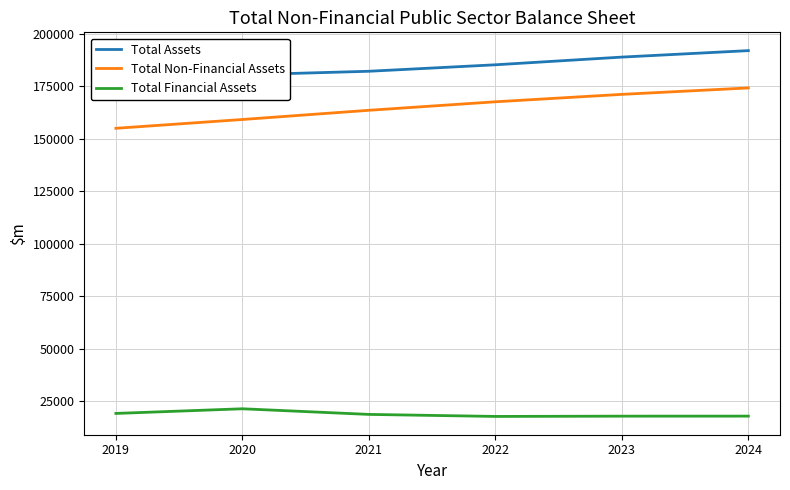

How many lines are shown in the chart?

3